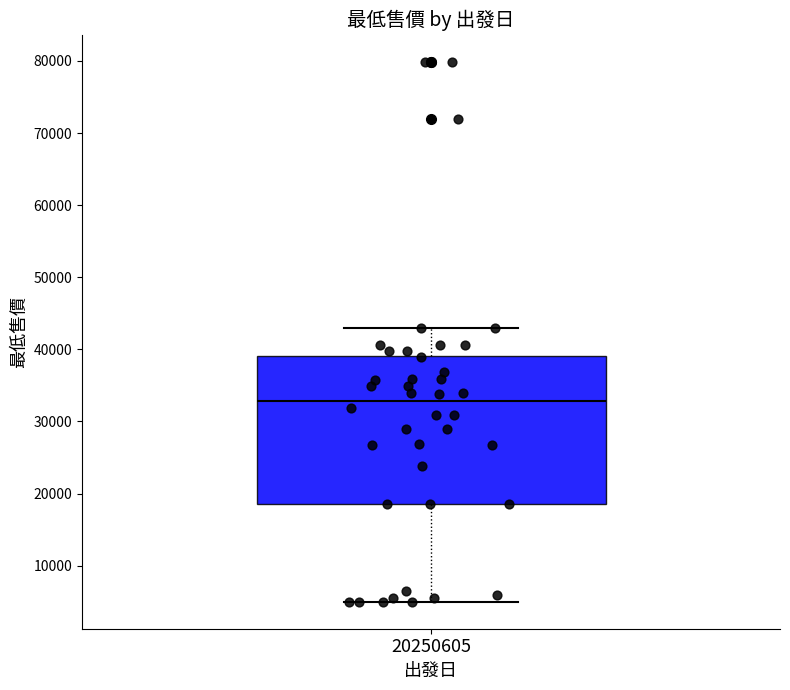

Read this box plot against the y-axis: the position of the median line, the range covered by the box, and the ends of both whiskers. The values are not printed on the chart, so give them approximately, as read against the axis.

median 33000, box 18000 to 39000, whiskers 5000 to 43000